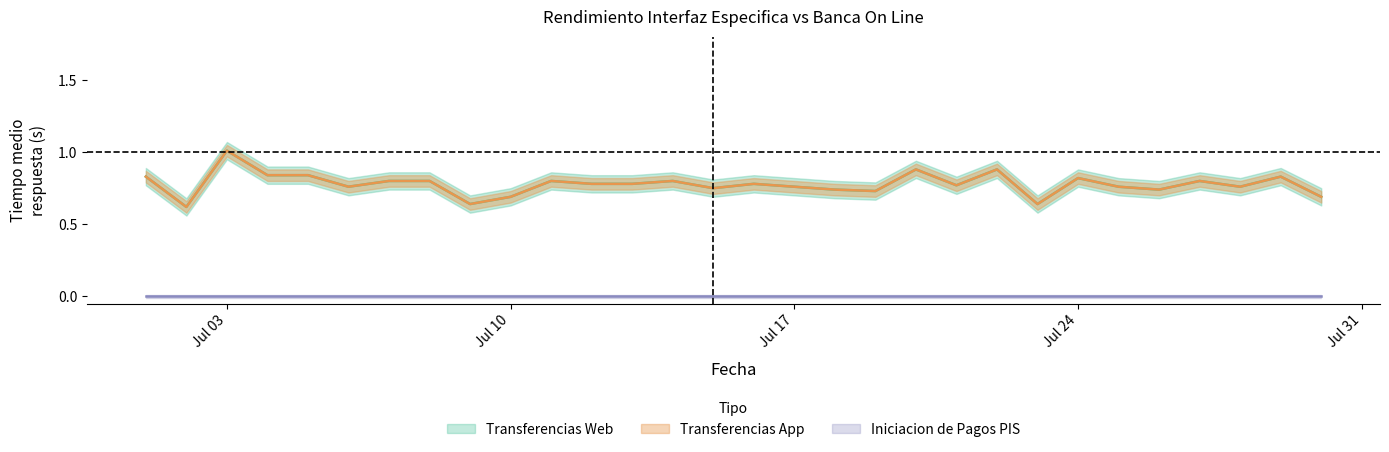

What is the highest value of the Transferencias Web series?

1.0